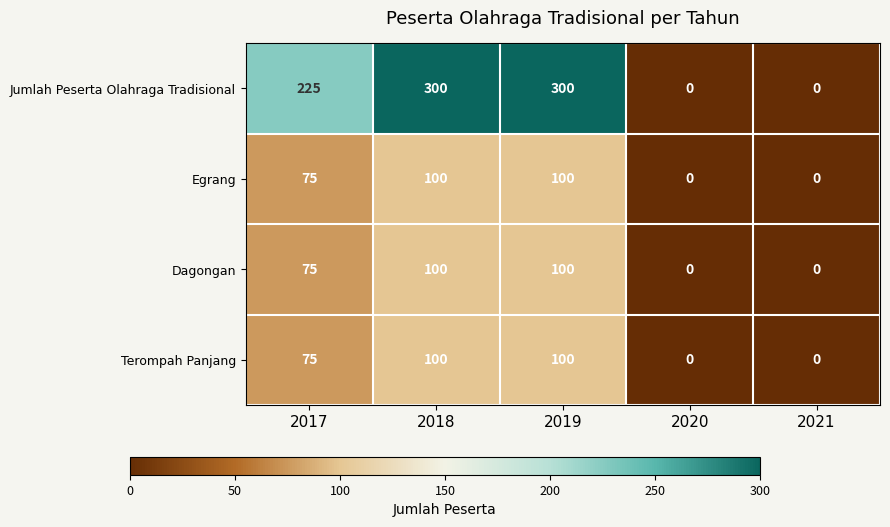

What is the approximate value of Jumlah Peserta Olahraga Tradisional at 2018?

300